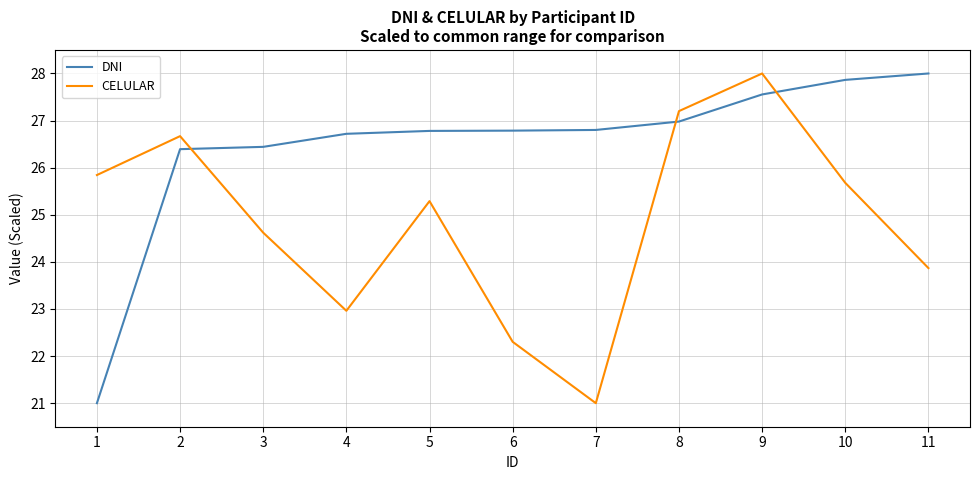

Reading left to right, extract all data points from this chart.

DNI: 1=21.0	2=26.4	3=26.4	4=26.7	5=26.8	6=26.8	7=26.8	8=27.0	9=27.6	10=27.9	11=28.0
CELULAR: 1=25.8	2=26.7	3=24.6	4=23.0	5=25.3	6=22.3	7=21.0	8=27.2	9=28.0	10=25.7	11=23.9